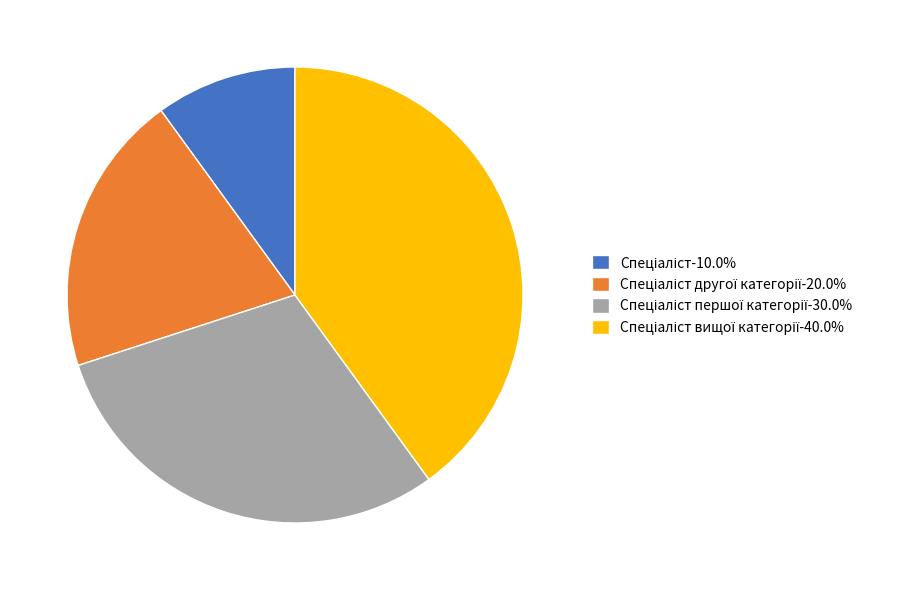

Is there a majority slice in this chart?

No